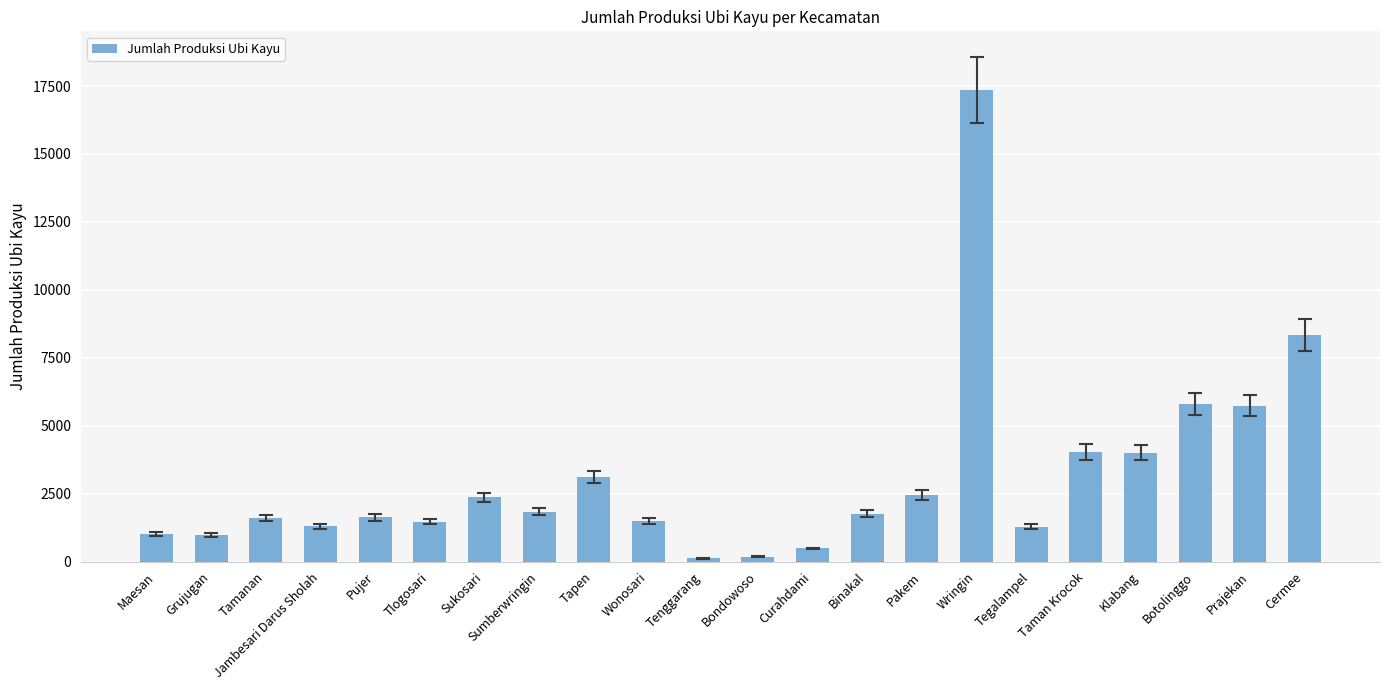

What is the minimum value shown in the chart?

115